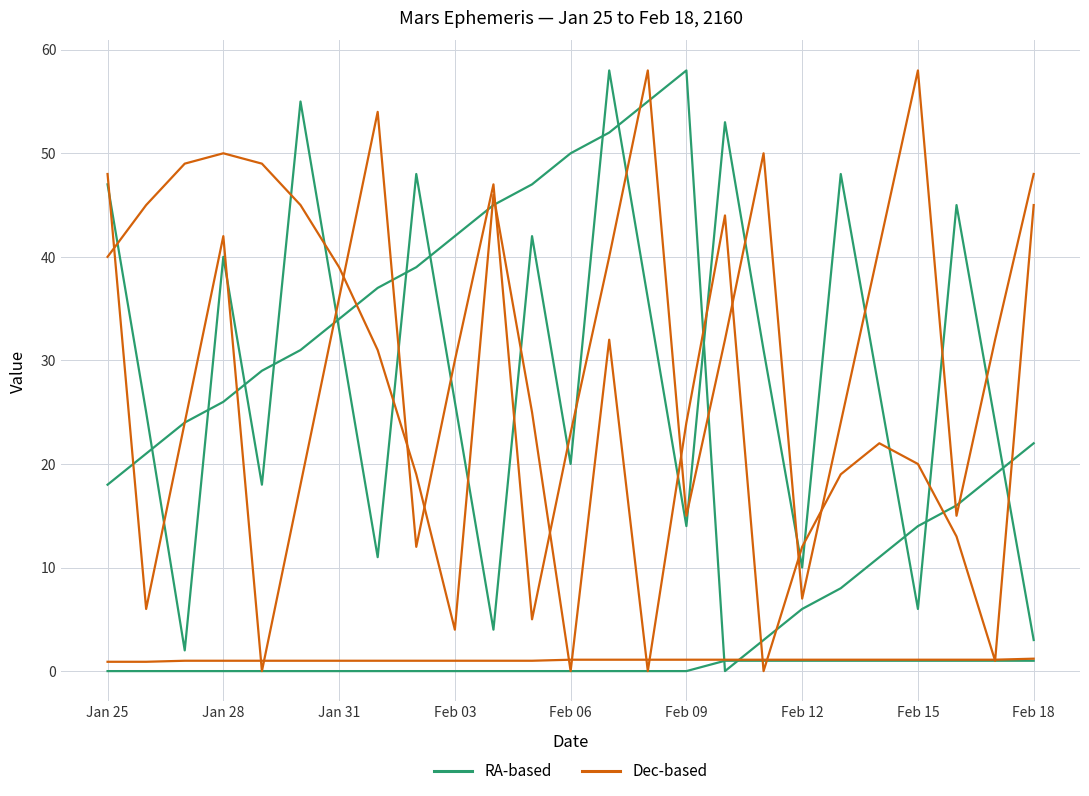

List the labels in order of RA-based value, largest first.

15, 14, 13, 12, 11, 10, 9, Feb 18, Feb 15, Feb 12, Feb 09, Feb 06, Feb 03, Jan 31, 24, Jan 28, 23, Jan 25, 22, 21, 20, 19, 18, 17, 16